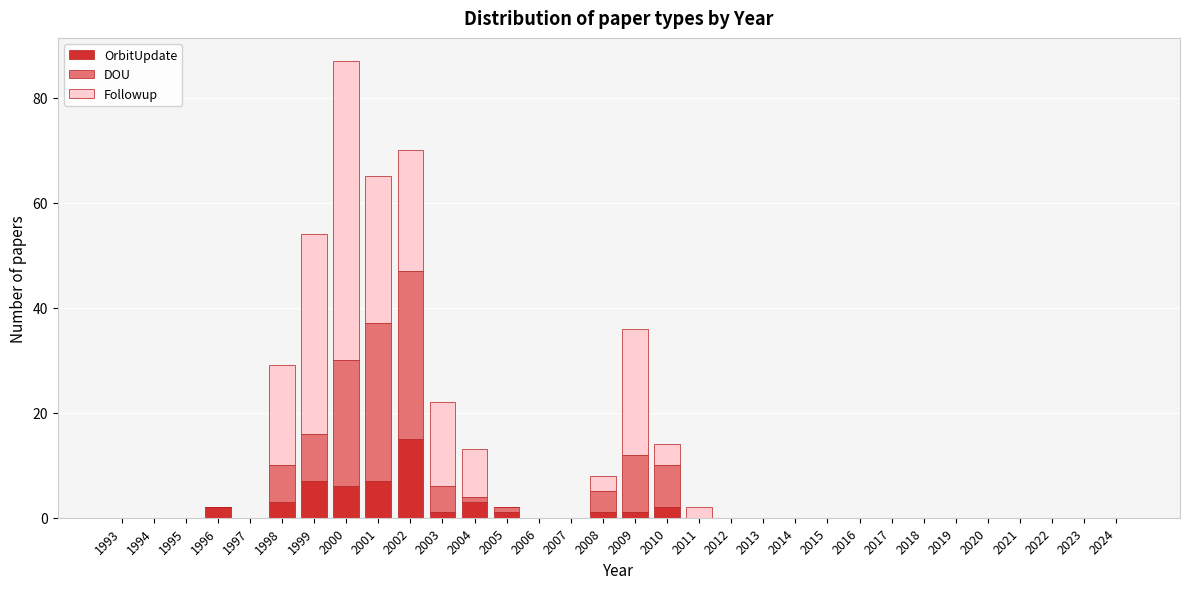

At which category is the sum across all series the highest?

2000